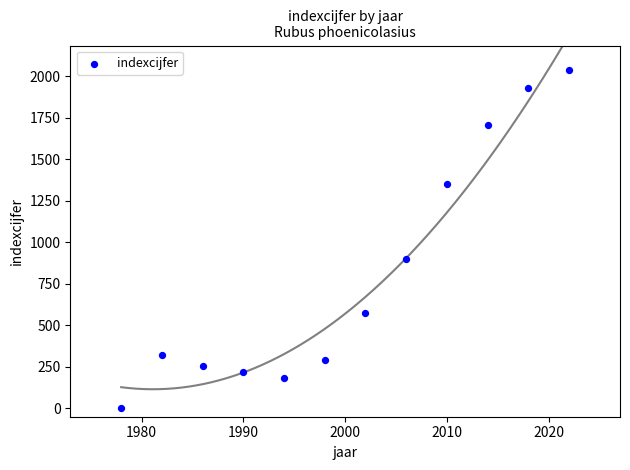

What Y value in the scatter plot is closest to 1017?

898